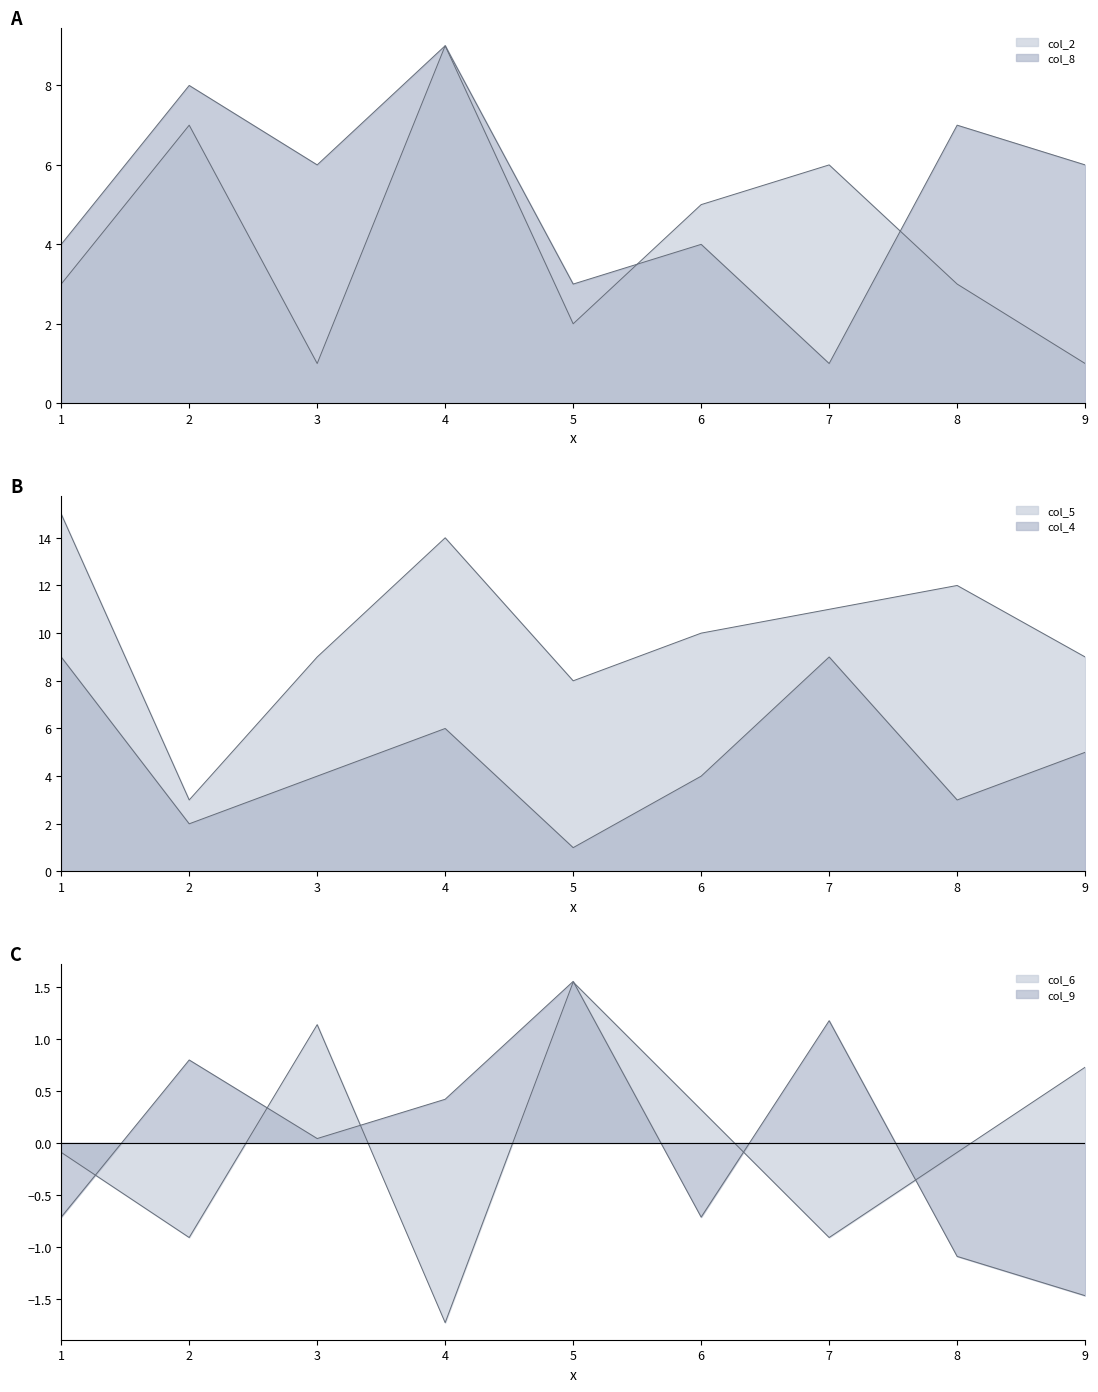

List the labels in order of col_9 value, largest first.

5, 7, 2, 4, 3, 1, 6, 8, 9